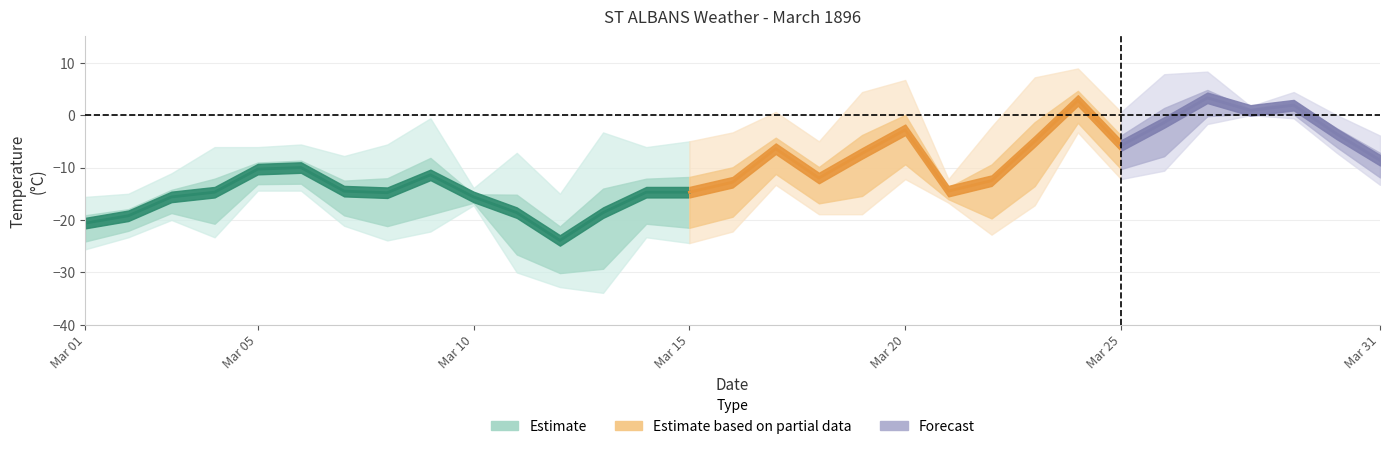

True or false: Min Temp (C) and Max Temp (C) cross at least once.

False